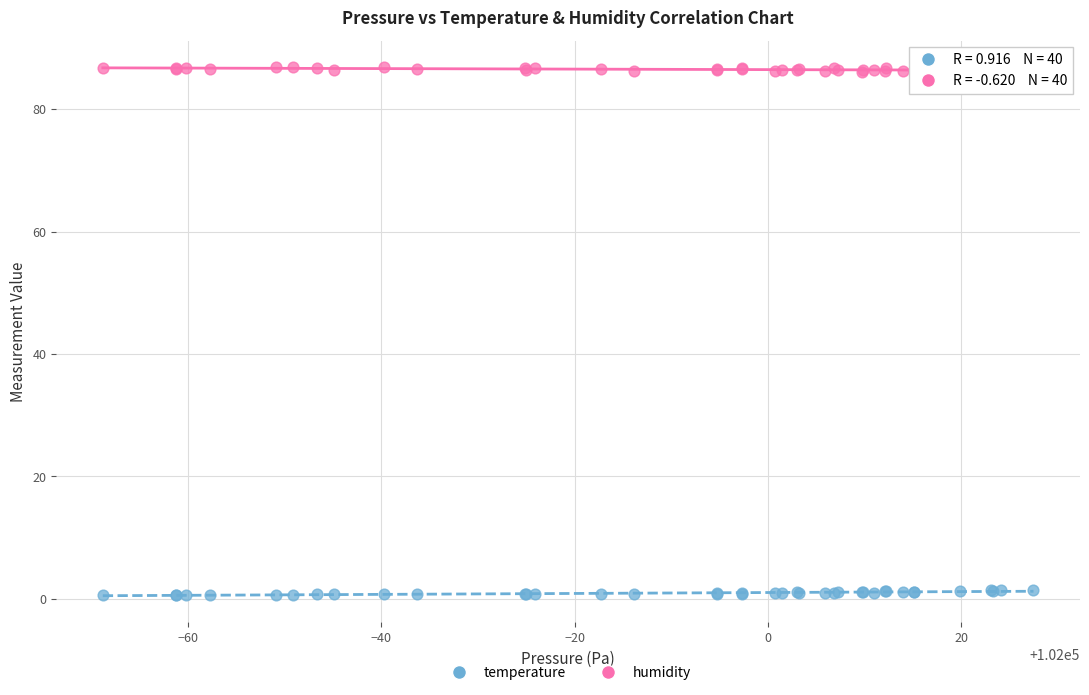

Which series reaches the minimum Y coordinate?

temperature